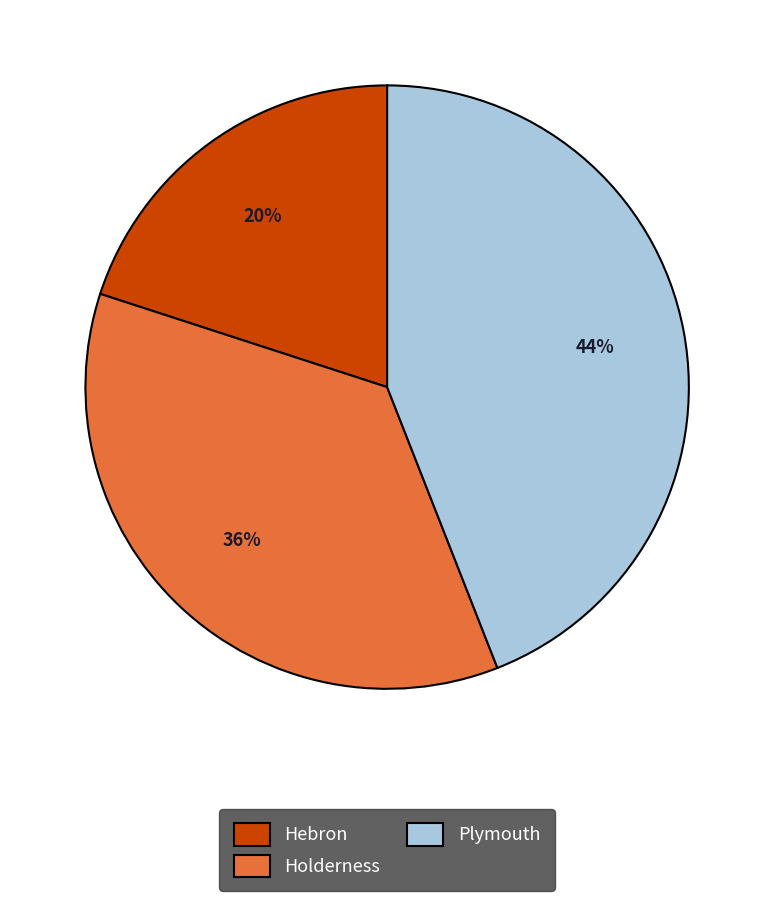

How many slices are in this pie chart?

3